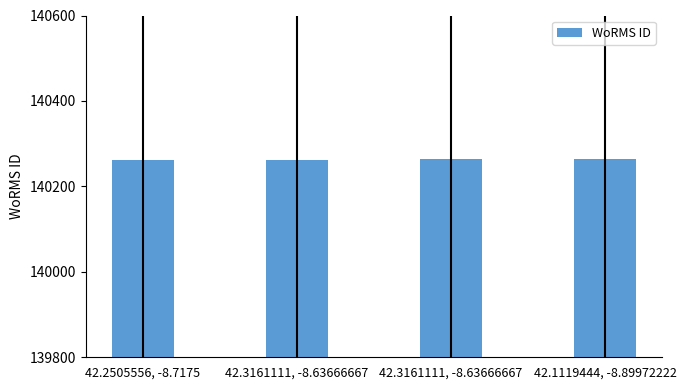

What is the value of the 4th bar from the left?

140264